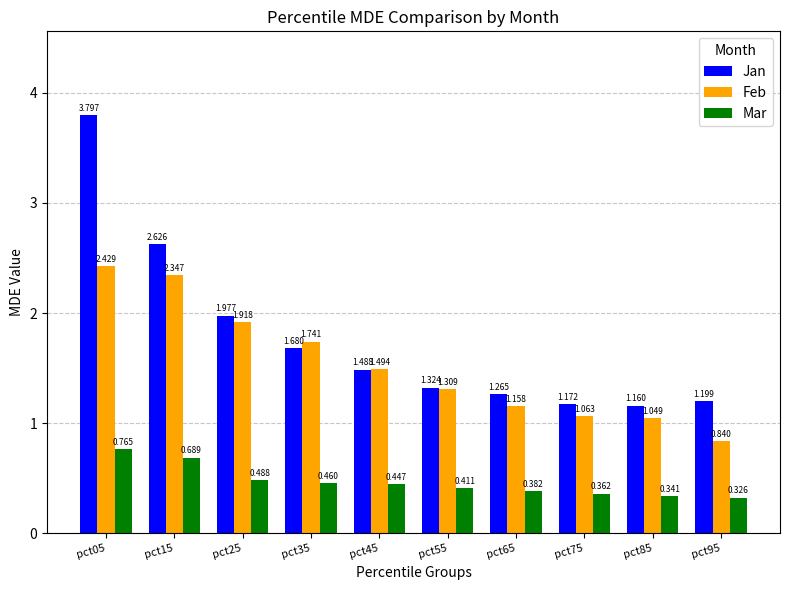

At which category is the sum across all series the highest?

pct05